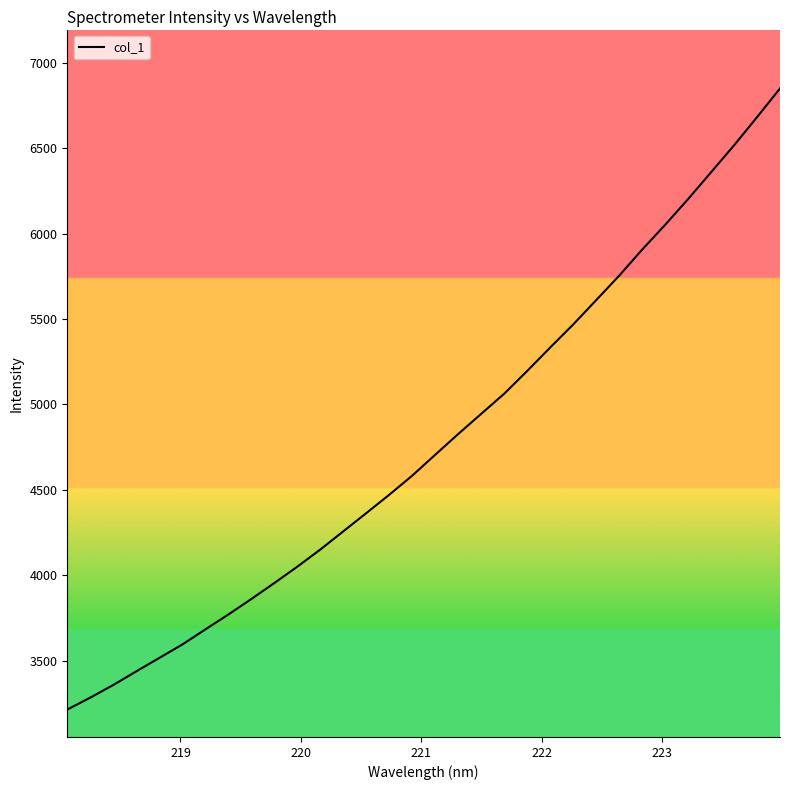

What is the sum of all values?

153021.8